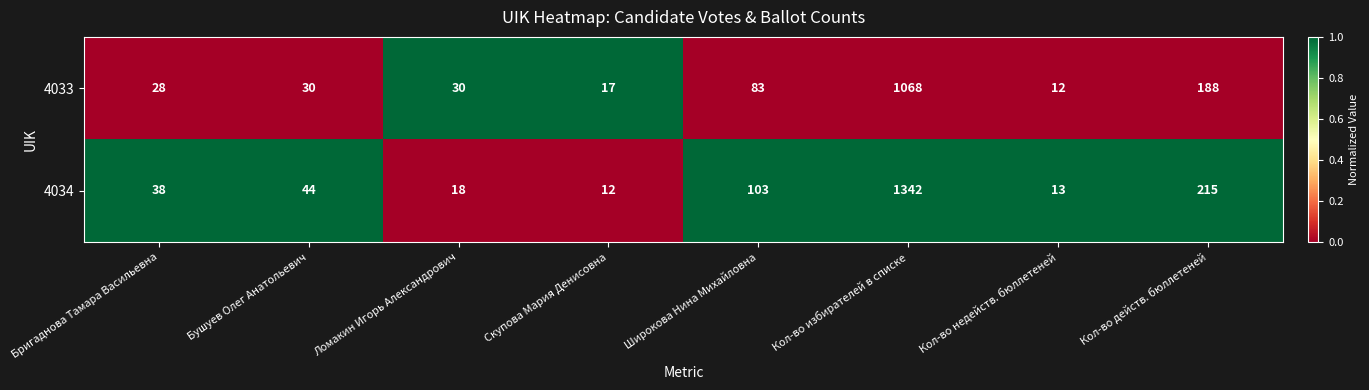

List the series in order of their overall mean, lowest first.

4033, 4034